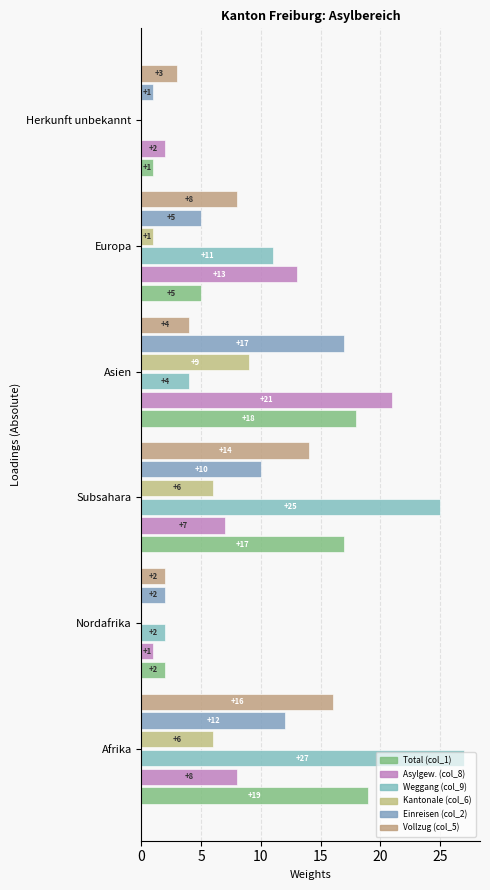

What is the sum of all Kantonale (col_6) values?

22